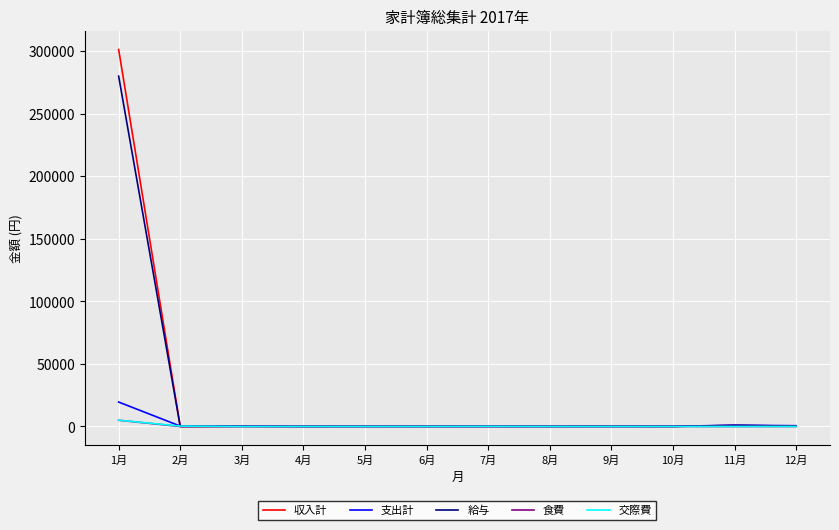

At which category does the chart reach its peak across all series?

1月